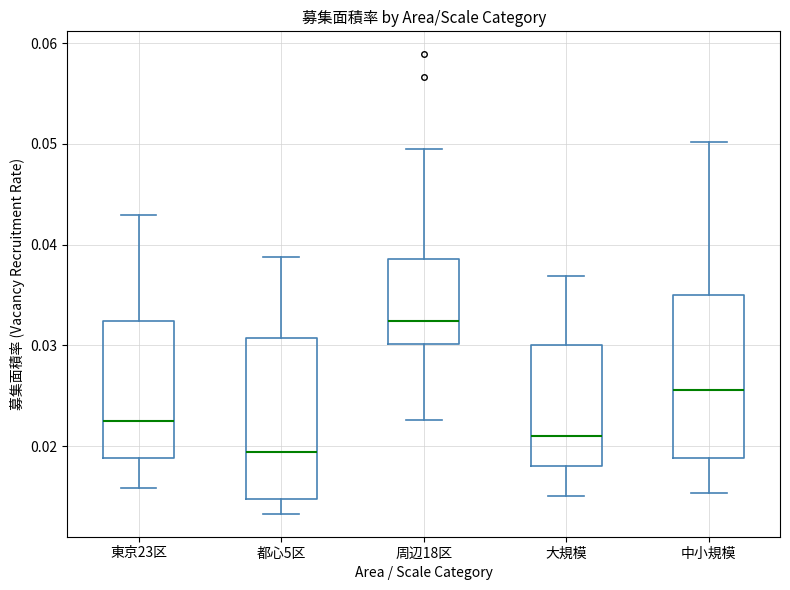

Which box has the highest median line?

周辺18区